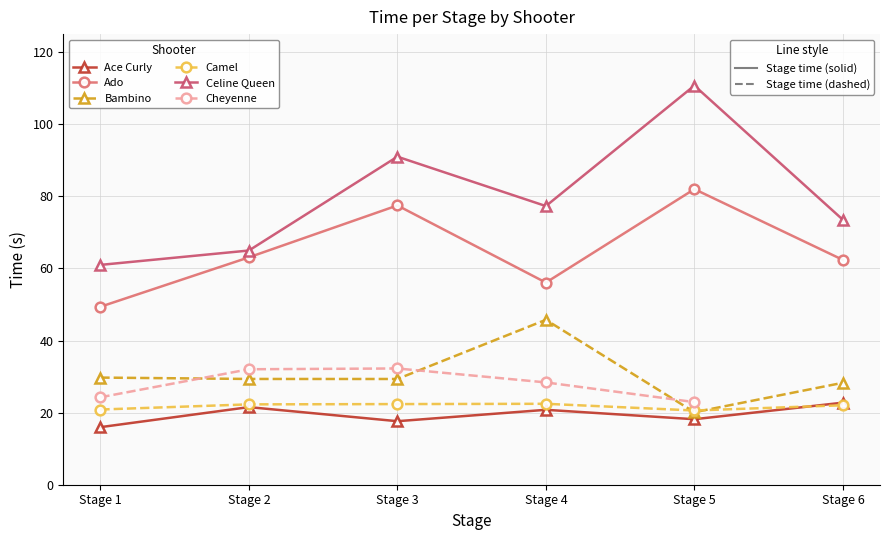

At which category does Celine Queen reach its first local peak?

Stage 3